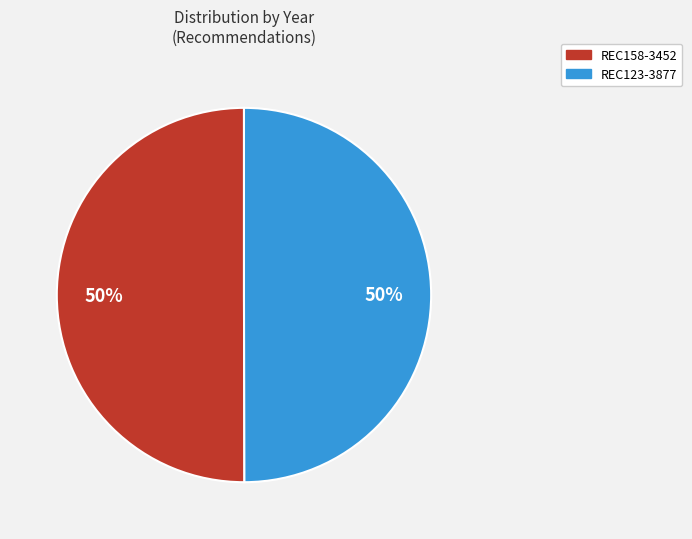

To the nearest percent, what is the average slice percentage?

50%